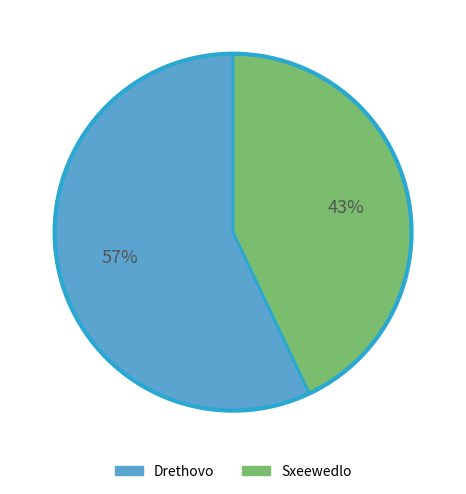

Which category has the biggest portion of the pie?

Drethovo